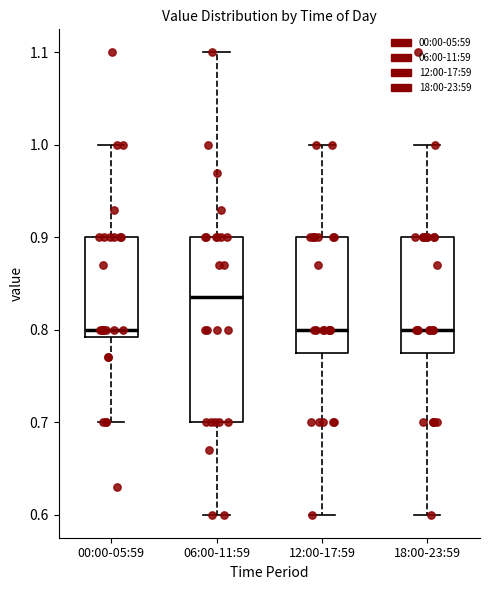

Reading left to right, read every box against the y-axis: the position of its median line, the range the box covers, and the ends of its whiskers. The values are not printed on the chart, so give them approximately, as read against the axis.

00:00-05:59: median 0.80, box 0.79 to 0.90, whiskers 0.70 to 1.00
06:00-11:59: median 0.84, box 0.70 to 0.90, whiskers 0.60 to 1.10
12:00-17:59: median 0.80, box 0.78 to 0.90, whiskers 0.60 to 1.00
18:00-23:59: median 0.80, box 0.78 to 0.90, whiskers 0.60 to 1.00